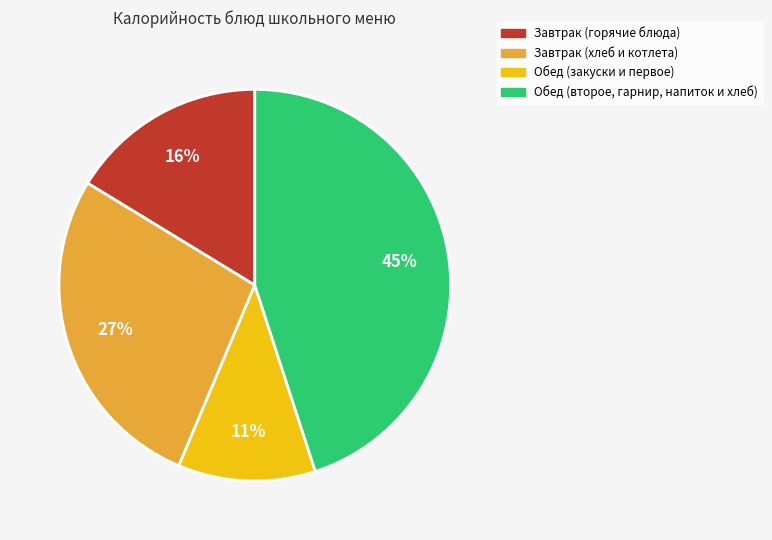

How many segments does this pie chart have?

4